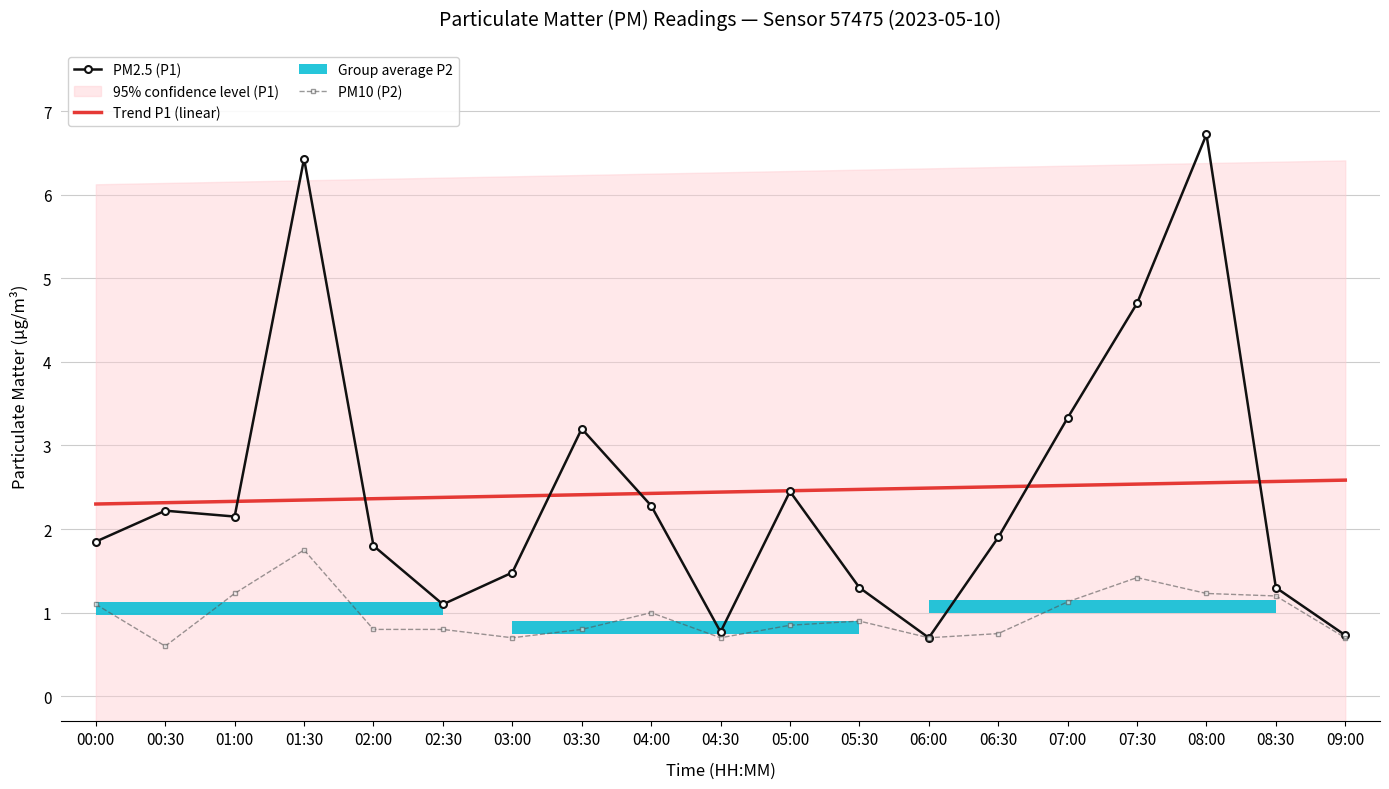

The PM2.5 (P1) series shows 0.9 at 04:00. True or false?

False